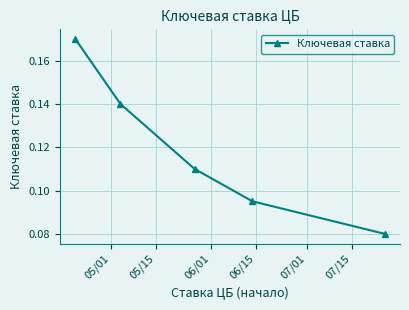

Count the values in the range 0 to 1.

5